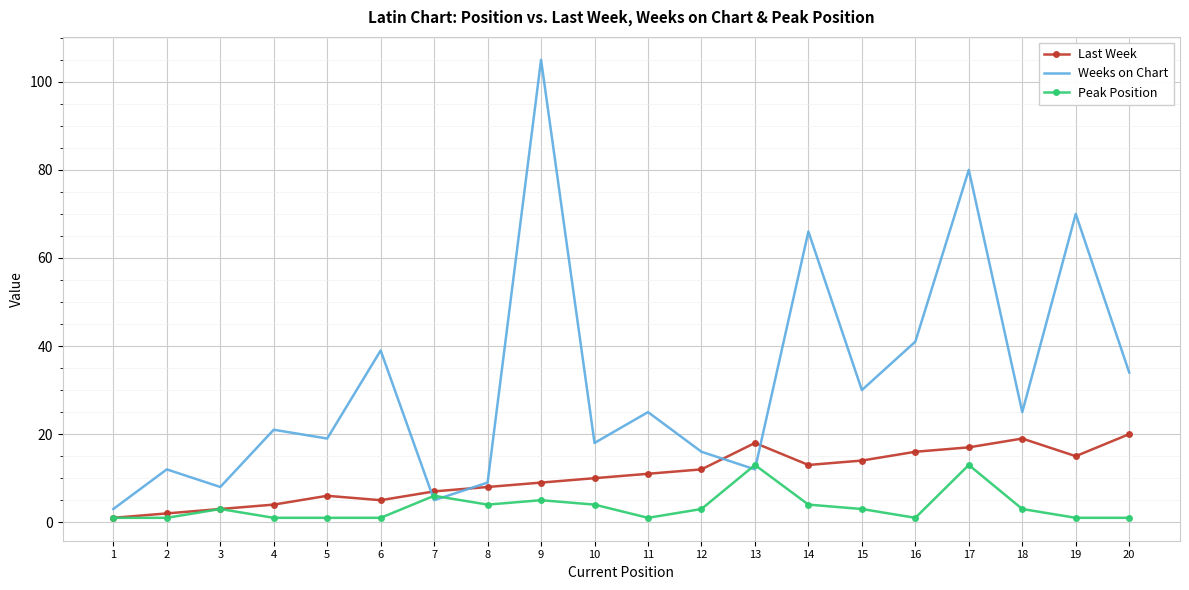

Reading left to right, list all the values displayed in this chart.

Last Week: 1=1	2=2	3=3	4=4	5=6	6=5	7=7	8=8	9=9	10=10	11=11	12=12	13=18	14=13	15=14	16=16	17=17	18=19	19=15	20=20
Weeks on Chart: 1=3	2=12	3=8	4=21	5=19	6=39	7=5	8=9	9=105	10=18	11=25	12=16	13=12	14=66	15=30	16=41	17=80	18=25	19=70	20=34
Peak Position: 1=1	2=1	3=3	4=1	5=1	6=1	7=6	8=4	9=5	10=4	11=1	12=3	13=13	14=4	15=3	16=1	17=13	18=3	19=1	20=1